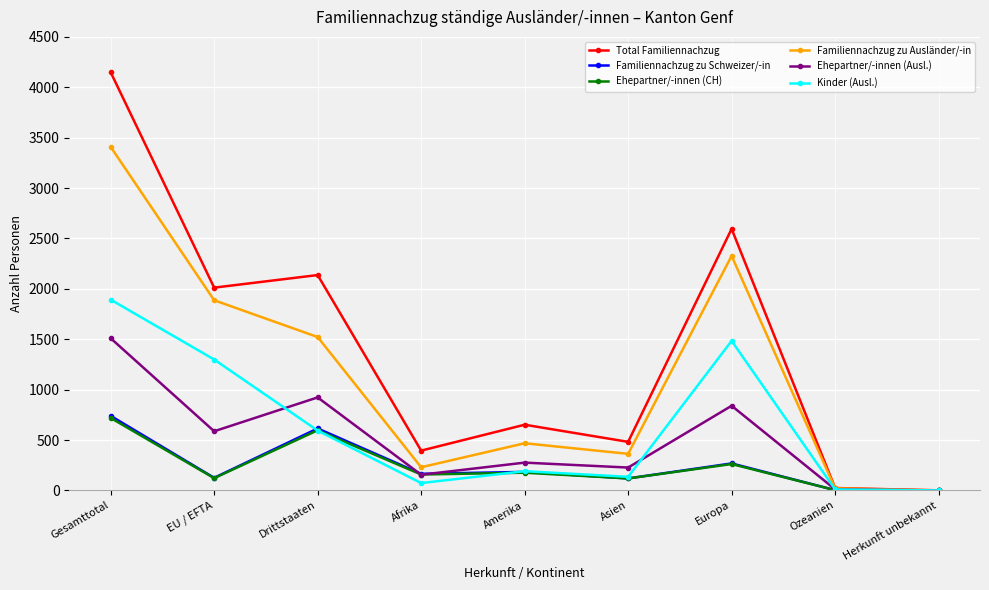

What is the maximum value for Familiennachzug zu Schweizer/-in?

740